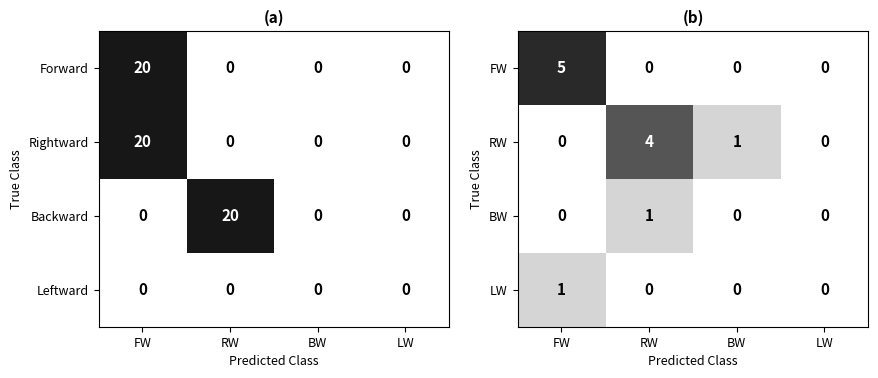

The Backward series shows 0 at FW. True or false?

True